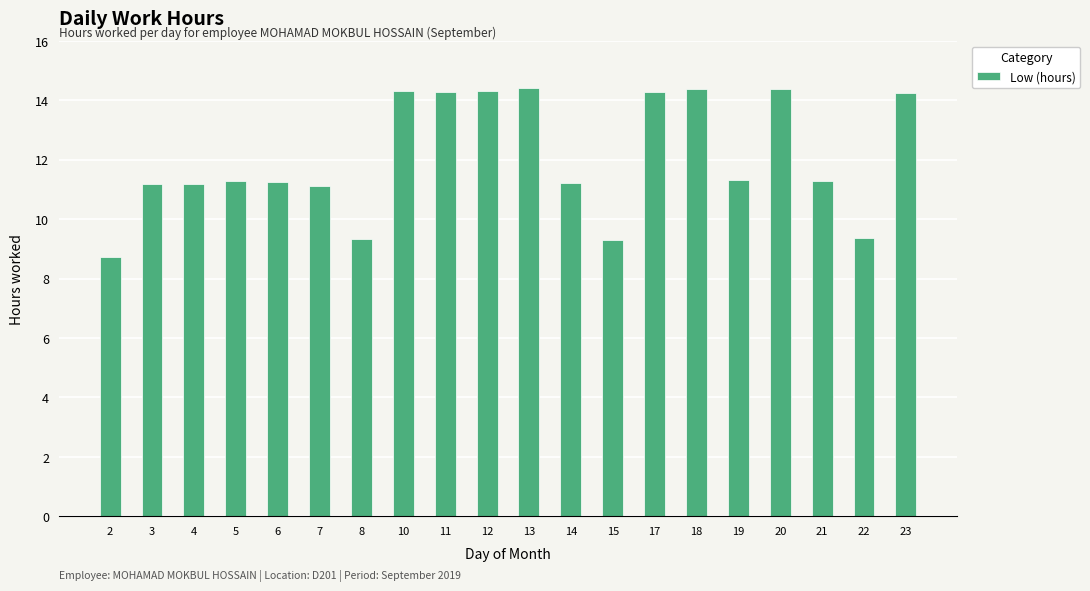

What is the change in value from 4 to 6?

+0.1